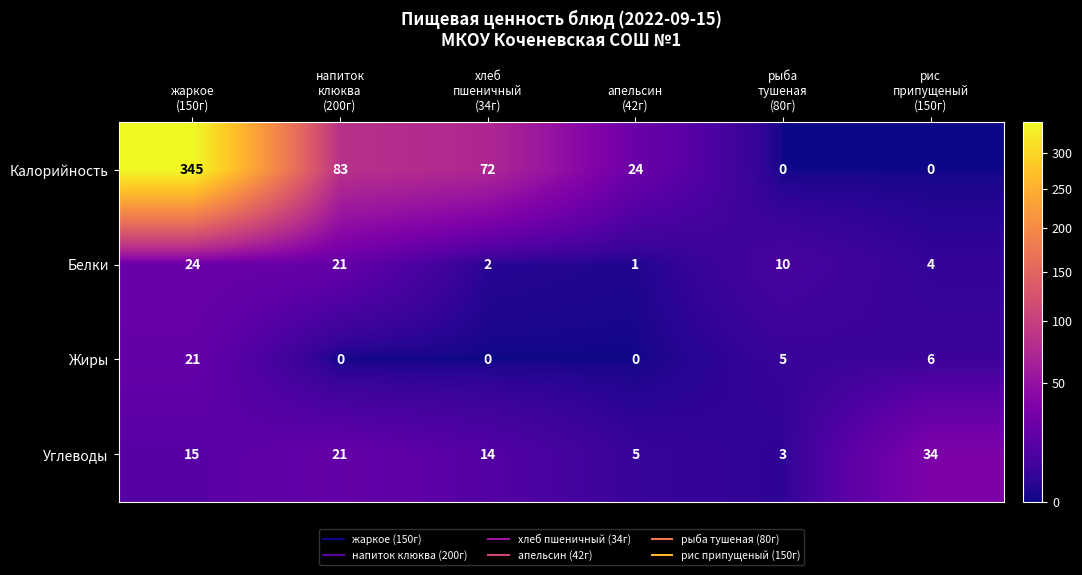

Which series has the largest total across all categories?

Калорийность